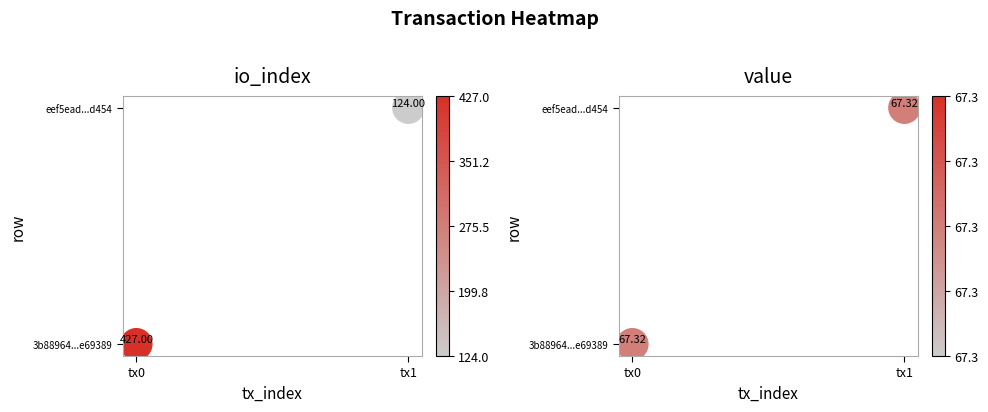

What is the greatest value displayed?

1